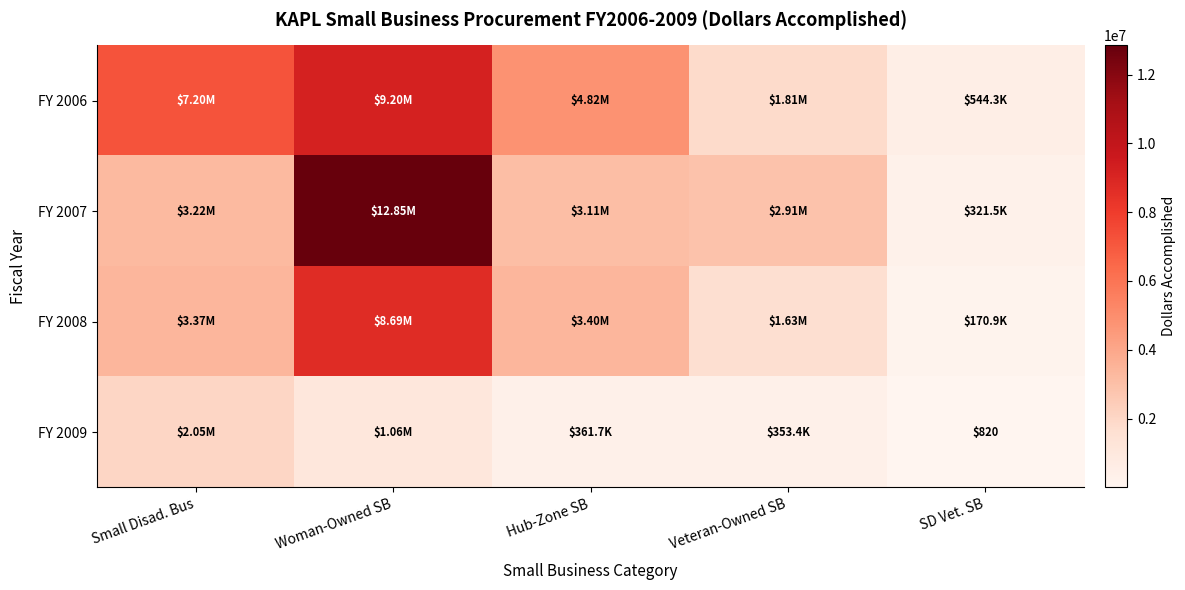

The FY 2008 series shows 2225850 at Woman-Owned SB. True or false?

False